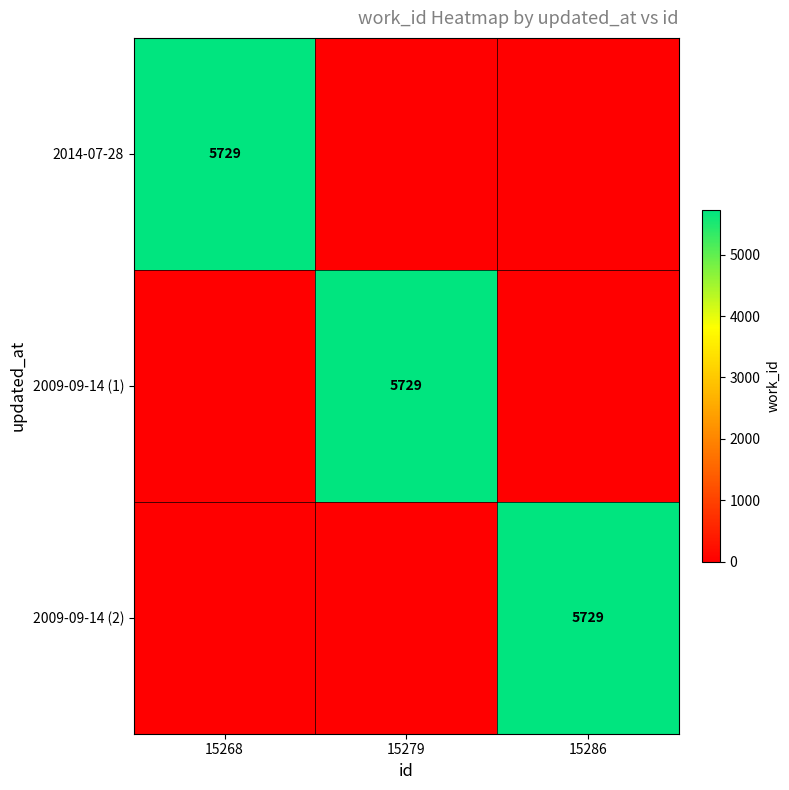

Is it true that 2009-09-14 (2) equals 5729 at 15286?

True